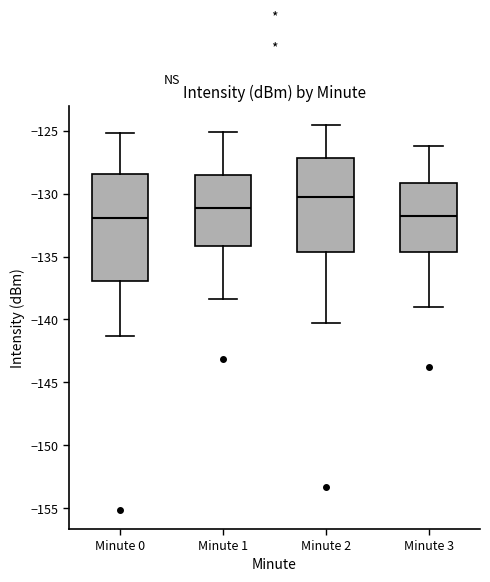

Reading left to right, transcribe this box plot: for each box, give where its median line is, the range the box spans, and where its two whiskers end, as read against the y-axis. The values are not printed on the chart, so give them approximately, as read against the axis.

Minute 0: median -132.0, box -137.0 to -128.5, whiskers -141.5 to -125.0
Minute 1: median -131.0, box -134.0 to -128.5, whiskers -138.5 to -125.0
Minute 2: median -130.0, box -134.5 to -127.0, whiskers -140.5 to -124.5
Minute 3: median -132.0, box -134.5 to -129.0, whiskers -139.0 to -126.0